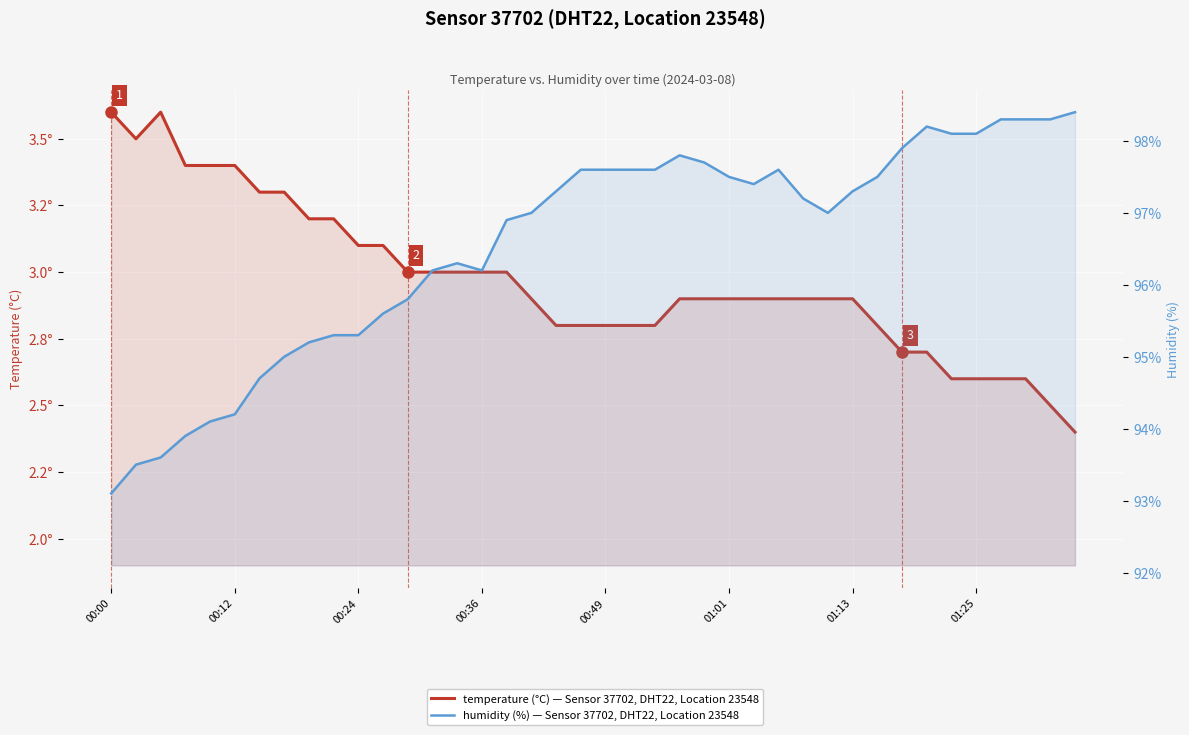

Is it true that temperature equals 3.2 at 9?

True